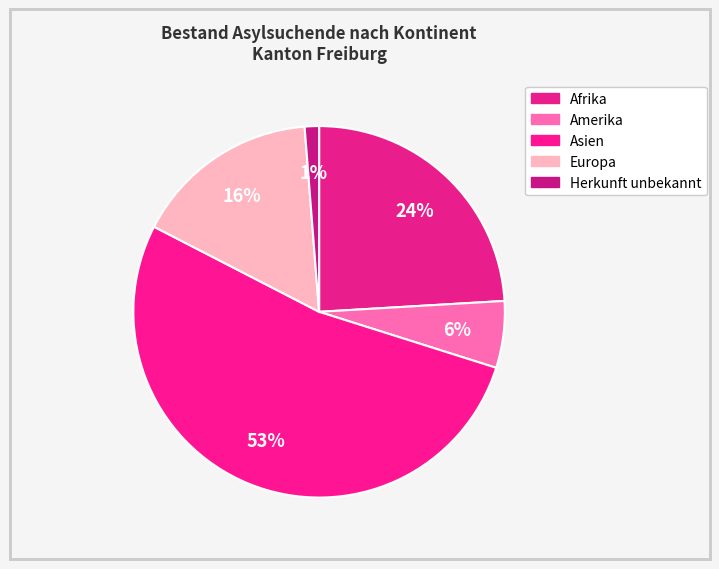

How many segments does this pie chart have?

5